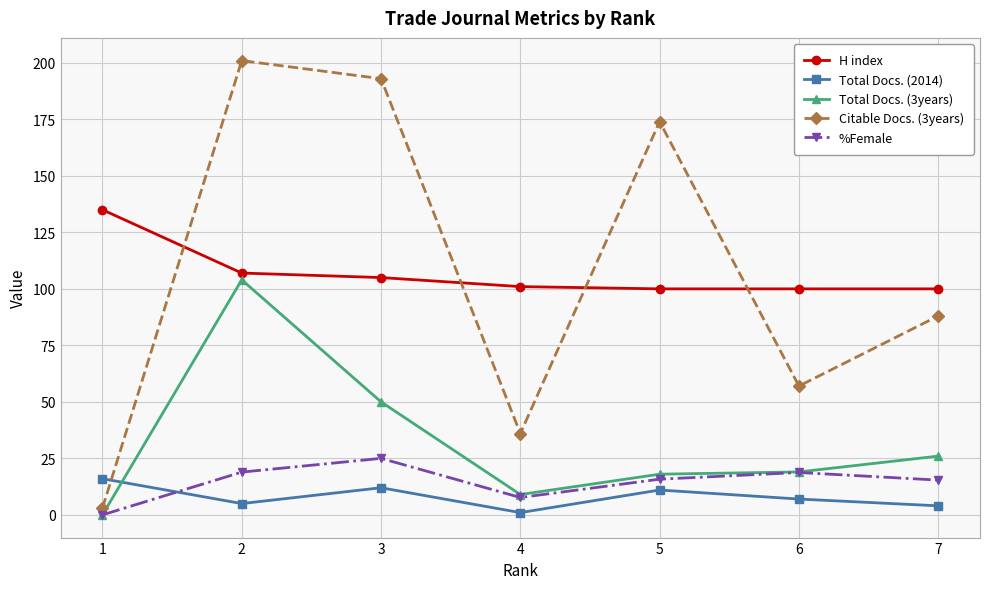

How many lines are shown in the chart?

5